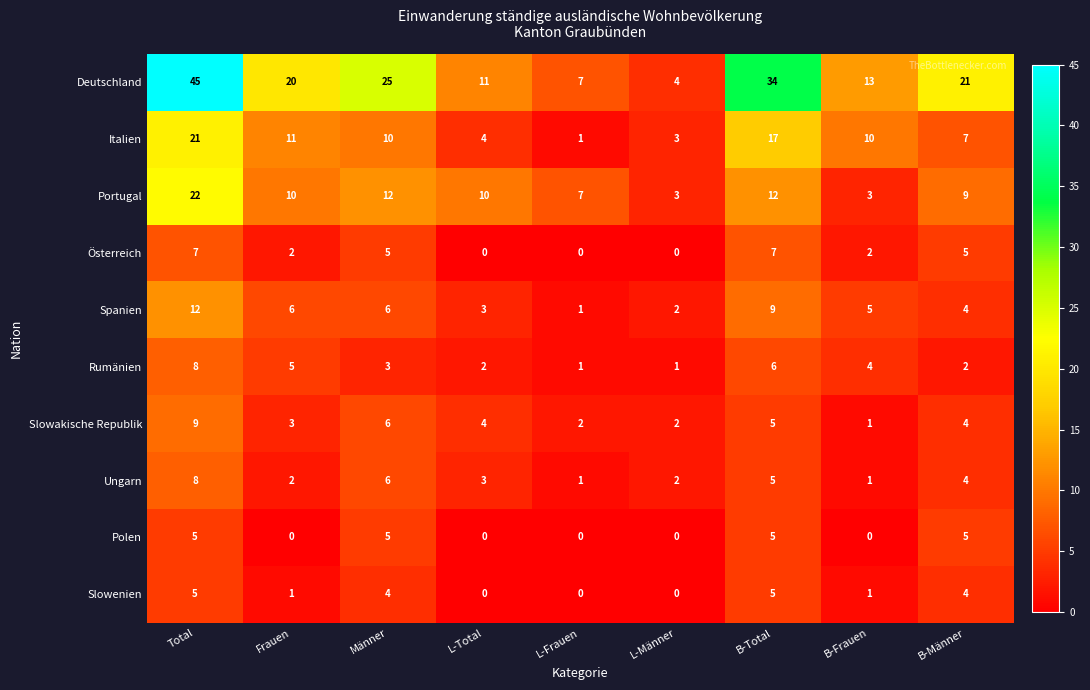

What is the difference between the Österreich values at Total and Frauen?

5